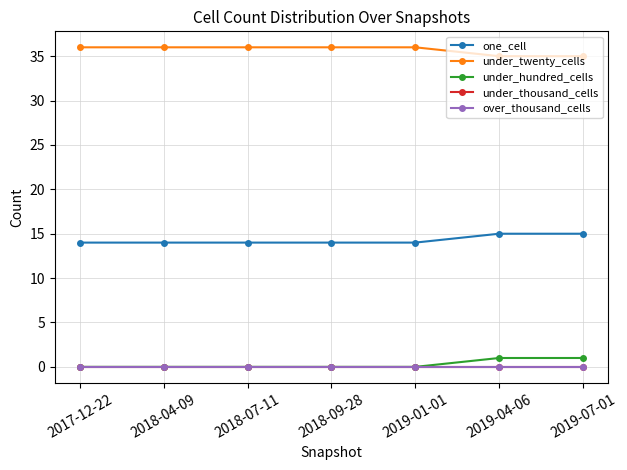

Which series has the largest range (max minus min)?

one_cell